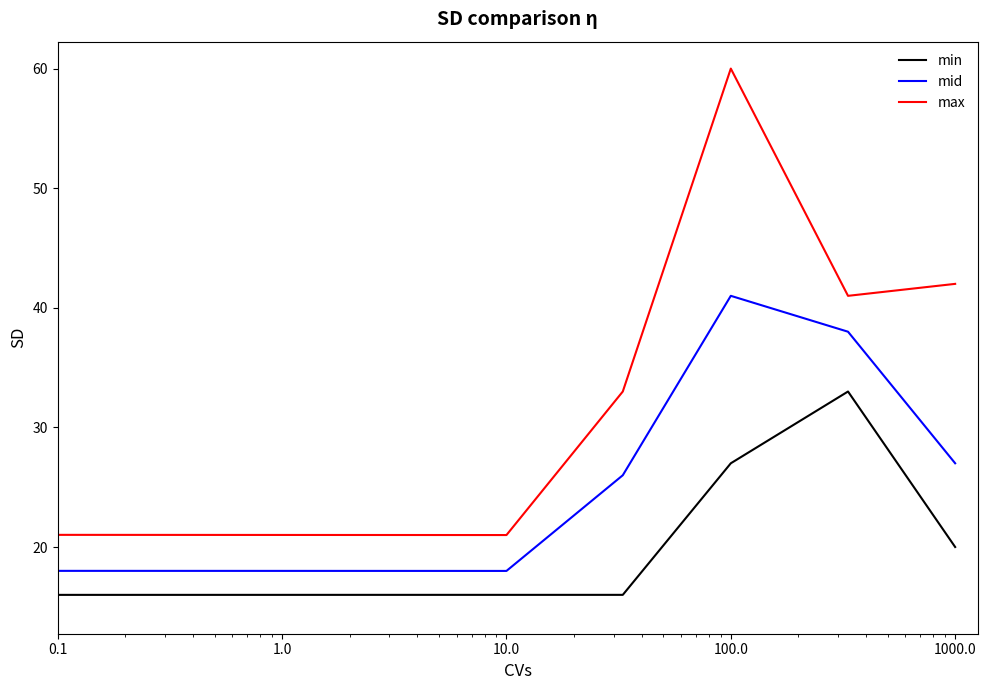

What is the lowest value of the mid series?

18